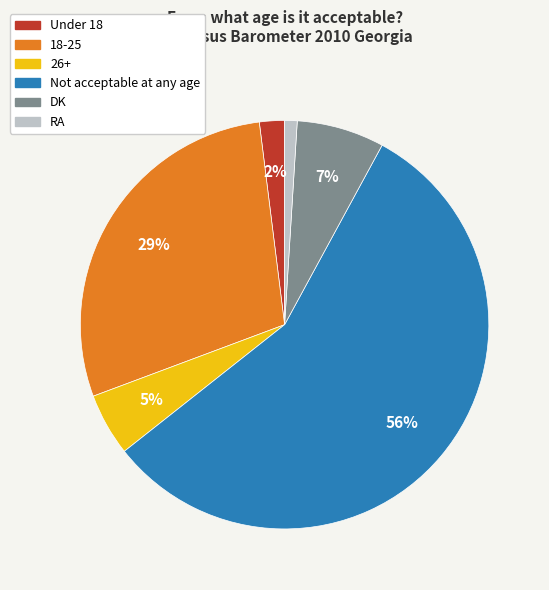

Do DK and Not acceptable at any age together represent more than half of the pie?

Yes